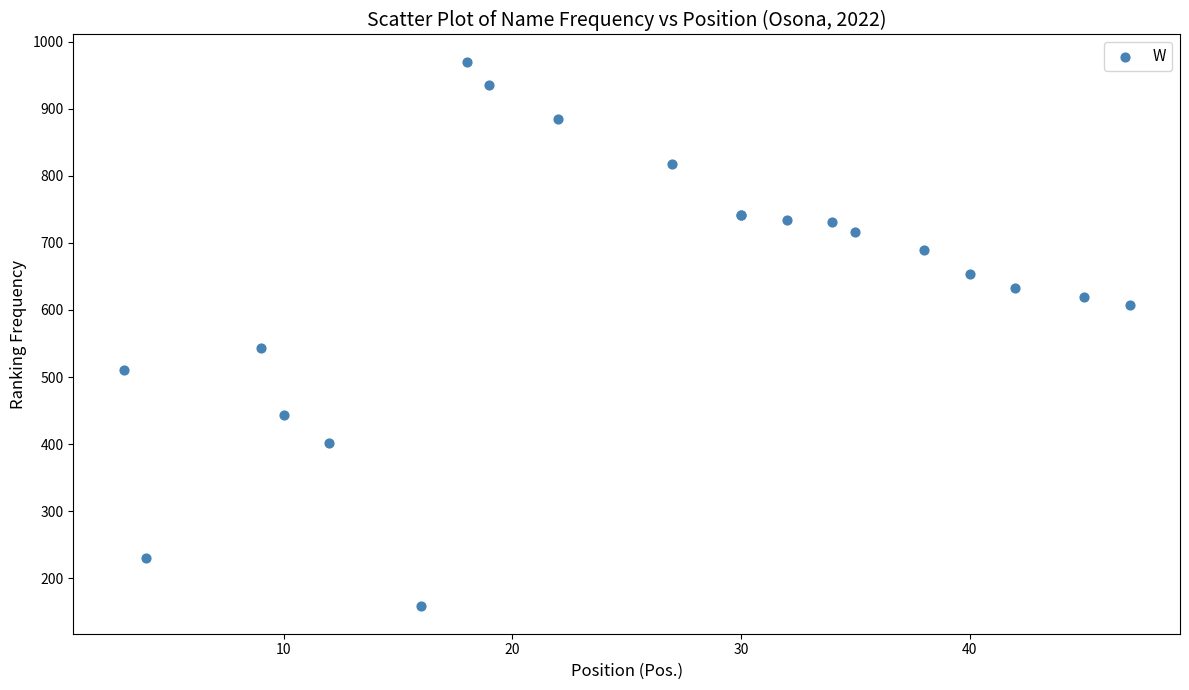

What Y value in the scatter plot is closest to 564?

544